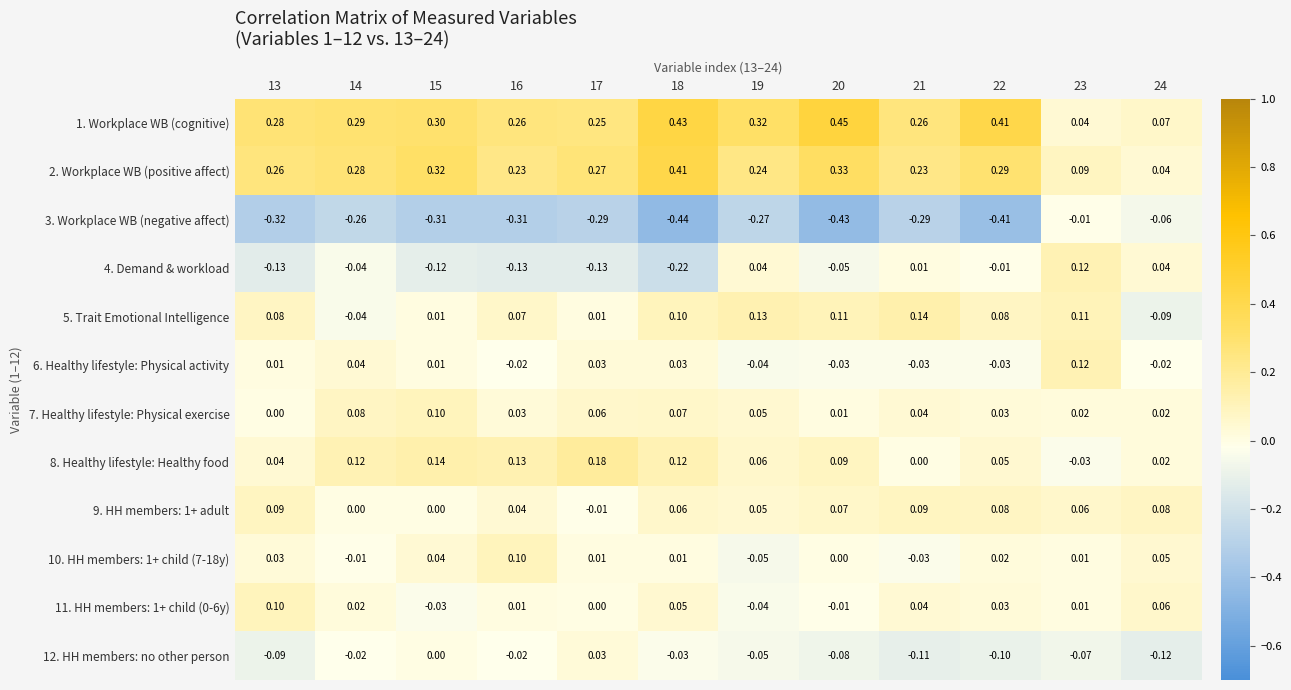

Count the number of categories in the chart.

12